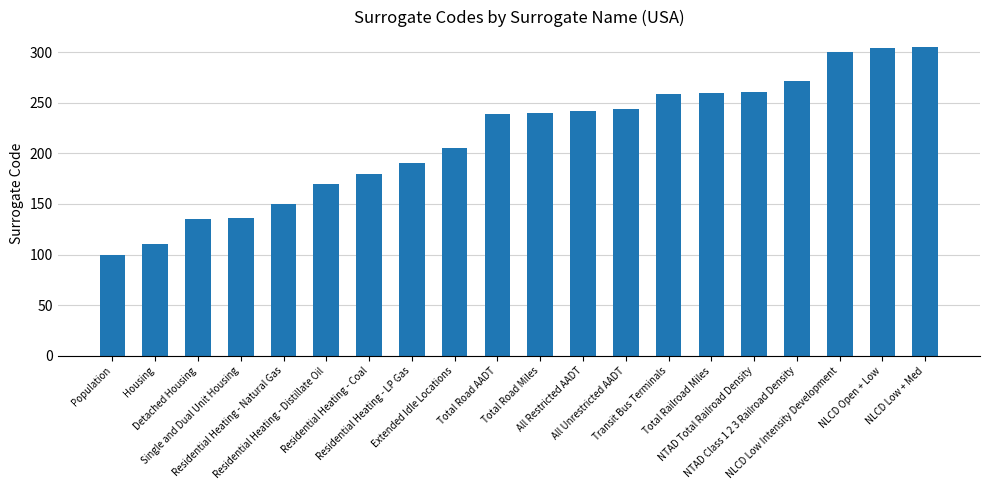

Which has a higher value, Extended Idle Locations or Detached Housing?

Extended Idle Locations